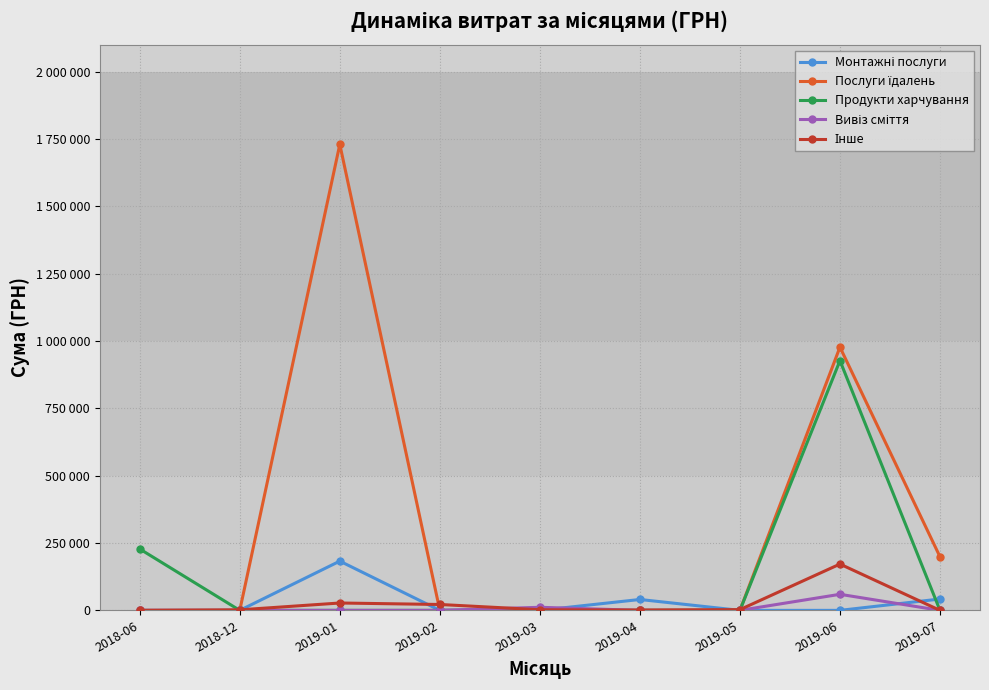

Reading left to right, extract all data points from this chart.

Монтажні послуги: 2018-06=0.0	2018-12=0.0	2019-01=182806.1	2019-02=0.0	2019-03=0.0	2019-04=40426.4	2019-05=0.0	2019-06=0.0	2019-07=42160.7
Послуги їдалень: 2018-06=0.0	2018-12=0.0	2019-01=1730043.7	2019-02=0.0	2019-03=0.0	2019-04=0.0	2019-05=0.0	2019-06=977264.2	2019-07=198962.5
Продукти харчування: 2018-06=227931.5	2018-12=0.0	2019-01=0.0	2019-02=0.0	2019-03=0.0	2019-04=0.0	2019-05=0.0	2019-06=927162.6	2019-07=0.0
Вивіз сміття: 2018-06=0.0	2018-12=0.0	2019-01=0.0	2019-02=0.0	2019-03=11464.3	2019-04=0.0	2019-05=0.0	2019-06=59646.0	2019-07=0.0
Інше: 2018-06=0.0	2018-12=1990.0	2019-01=27357.3	2019-02=21857.6	2019-03=2337.6	2019-04=1126.0	2019-05=2737.1	2019-06=171900.0	2019-07=0.0